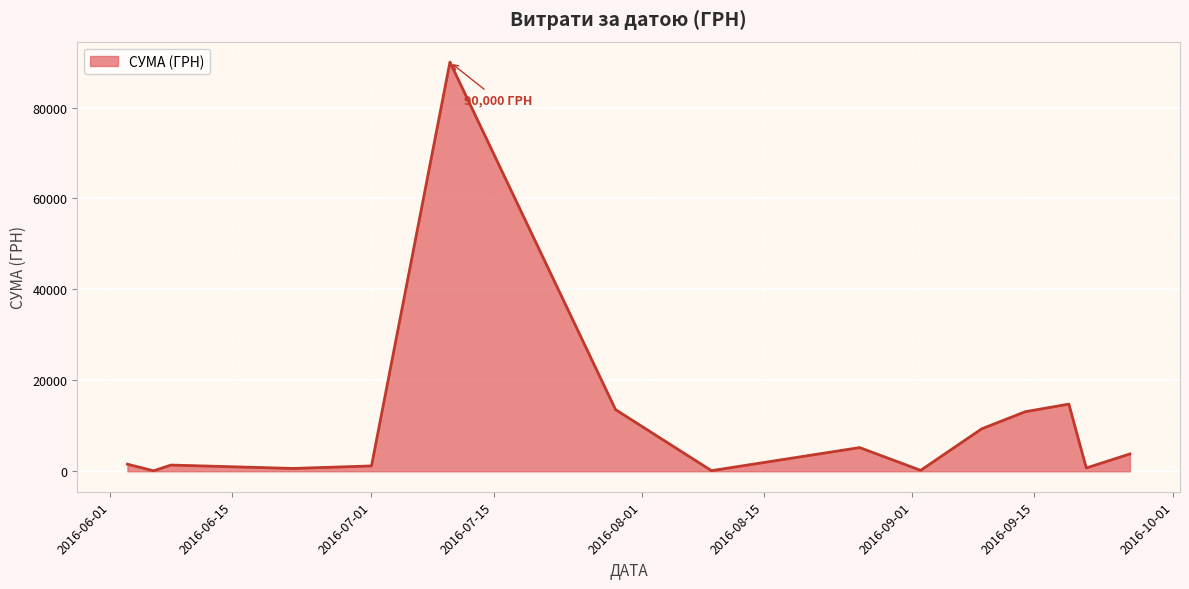

How many lines are shown in the chart?

1